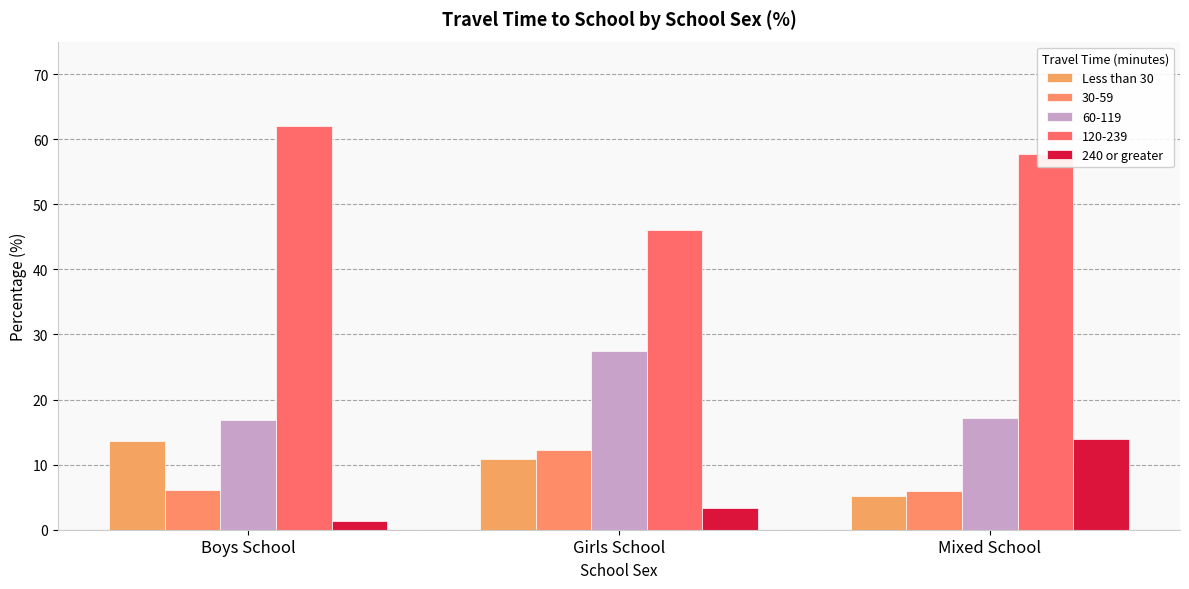

At which category is the sum across all series the highest?

Mixed School